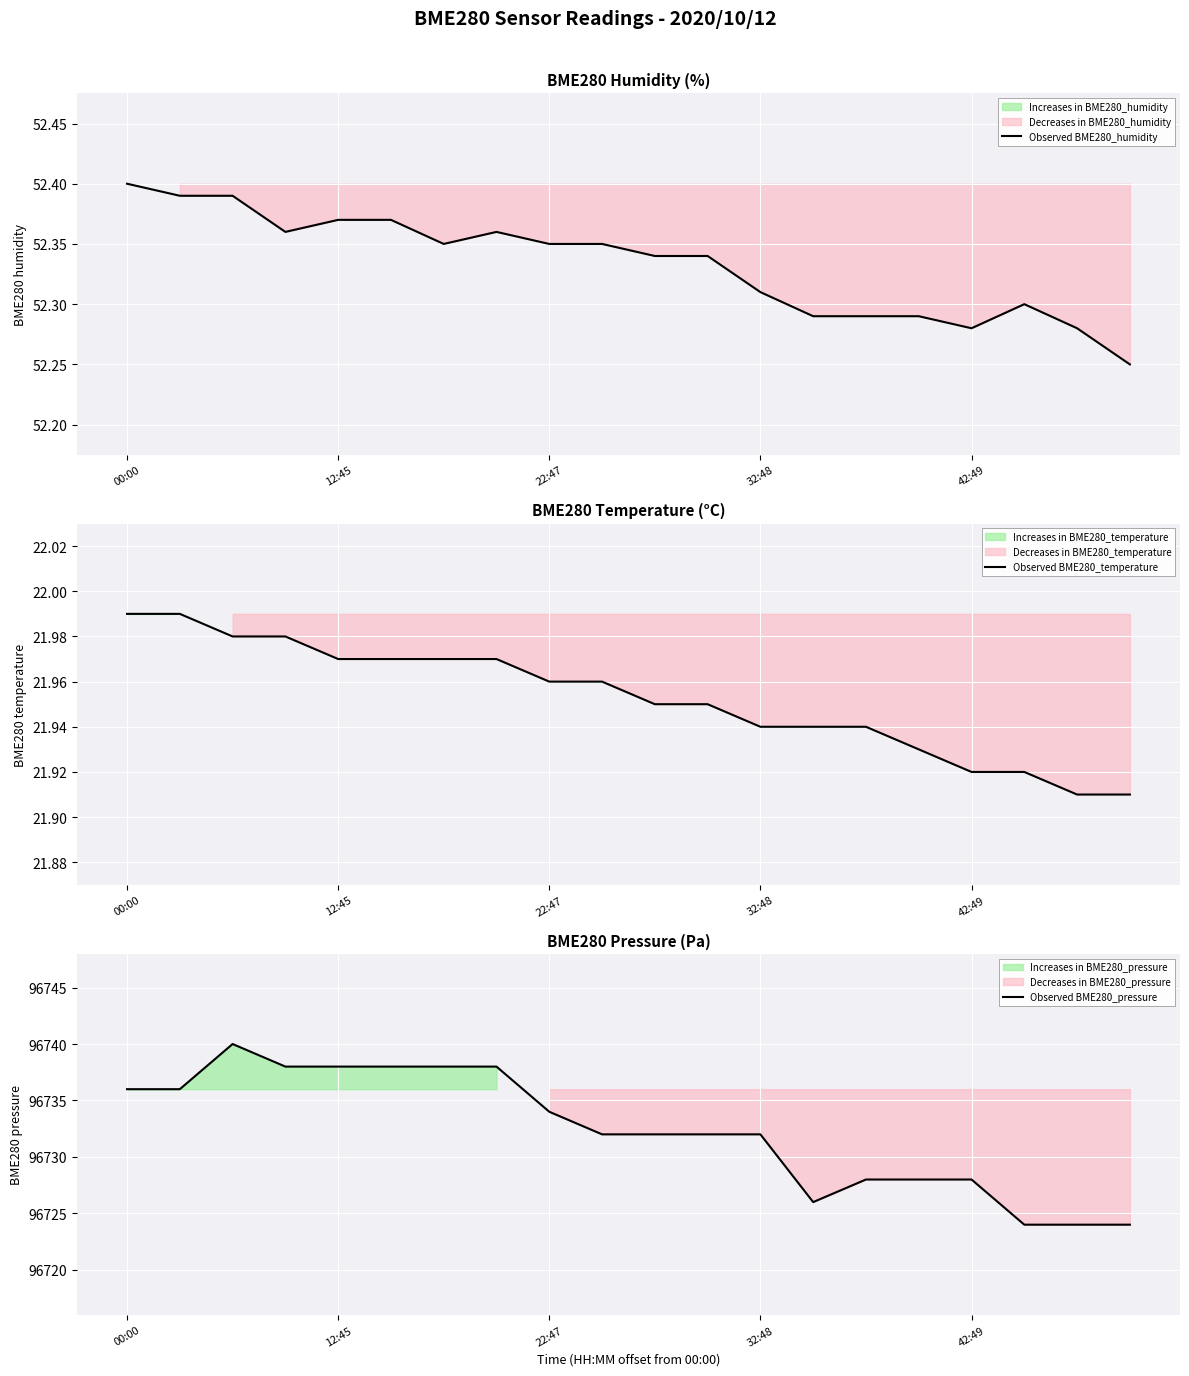

How many interior local peaks does the Observed BME280_pressure series have?

1